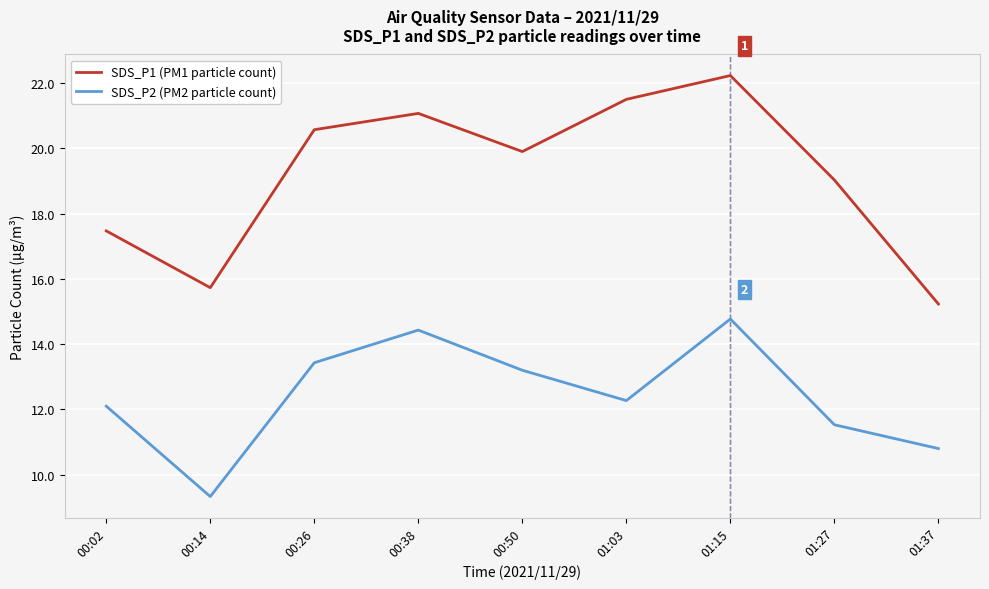

What position from the right is 01:15?

3